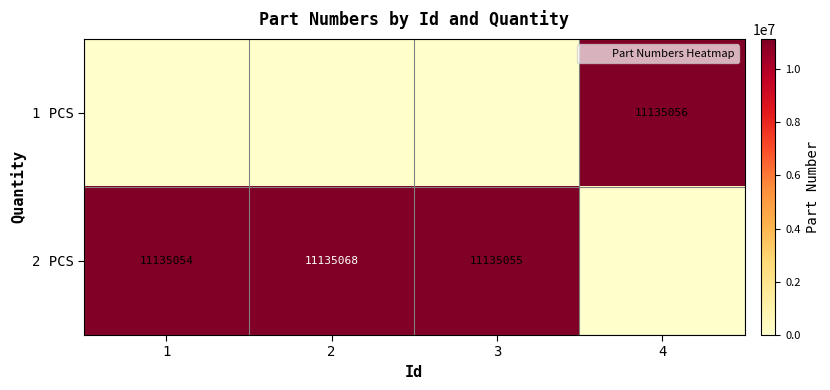

How many values in 2 PCS are above zero?

3